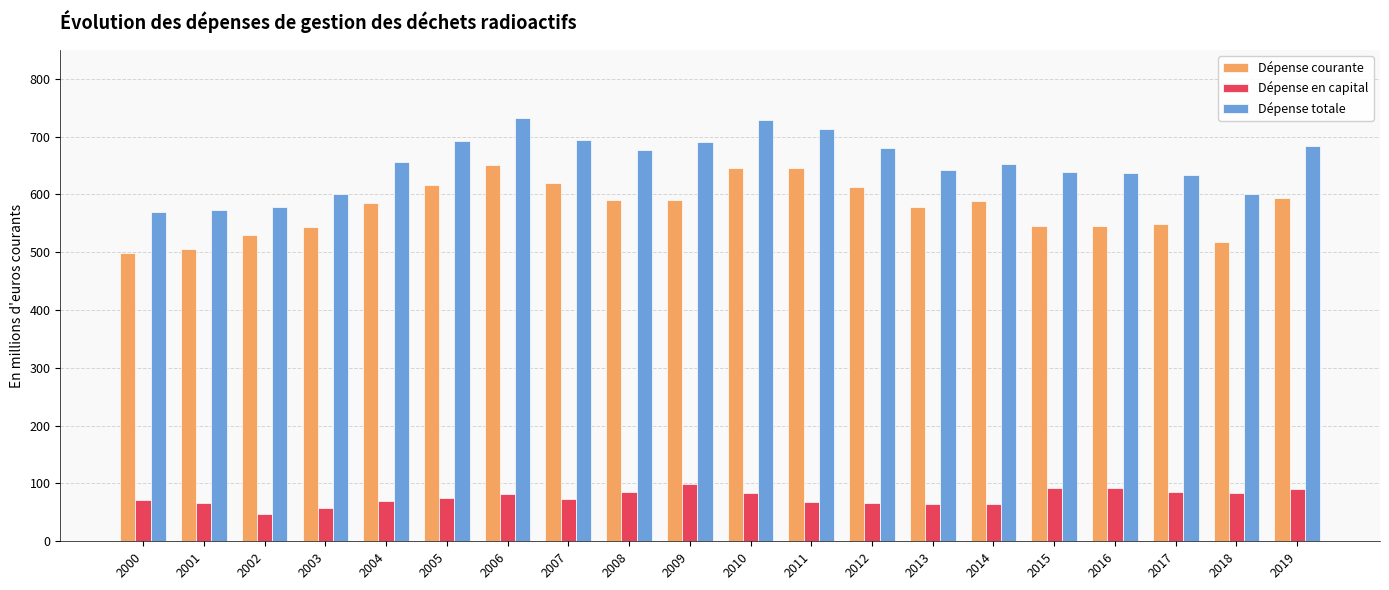

Which series has the widest spread of values?

Dépense totale